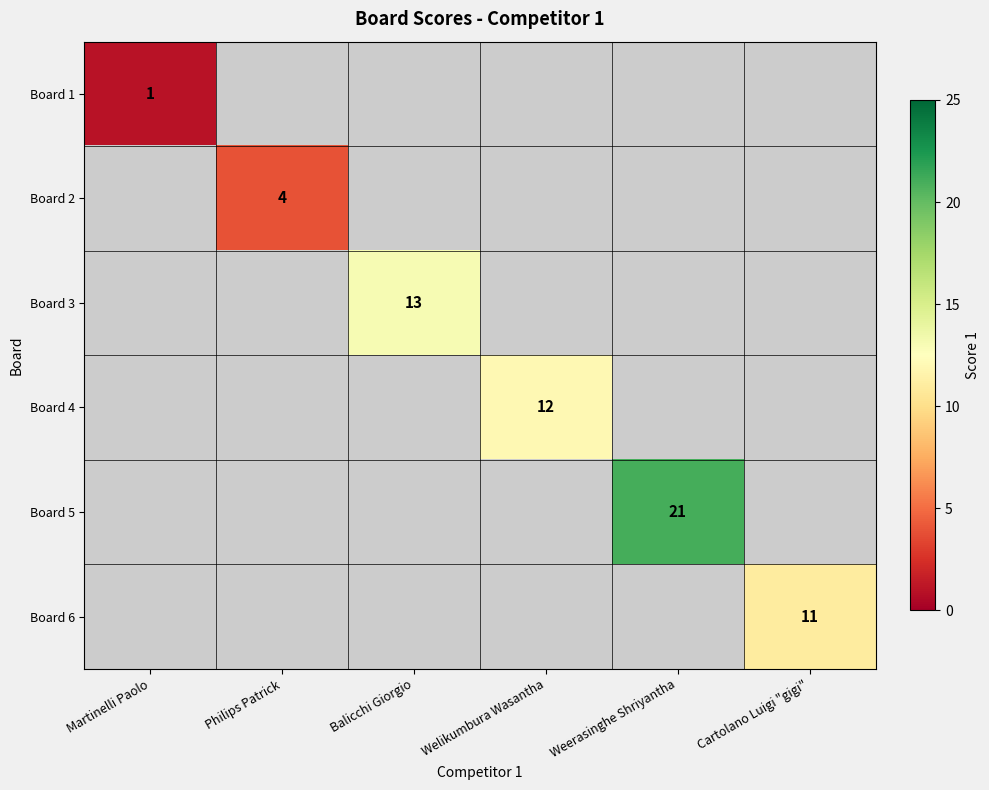

At which category does the chart reach its peak across all series?

Weerasinghe Shriyantha